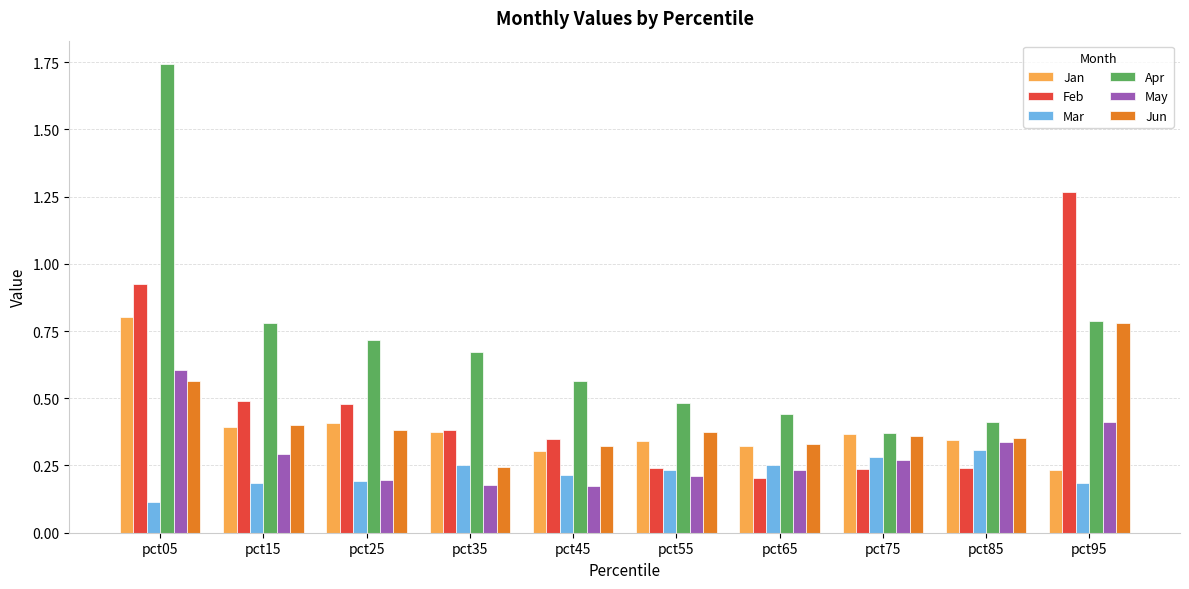

True or false: Mar has a value of 0.1 at pct55.

False